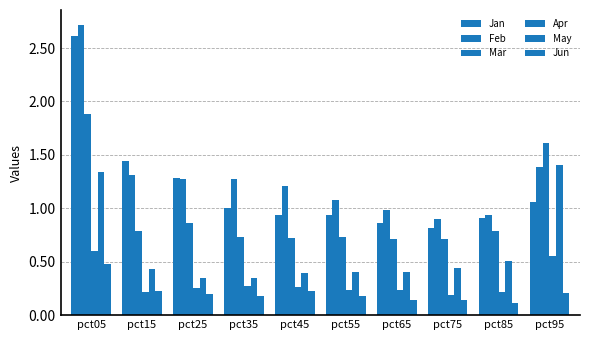

Reading left to right, list all the values displayed in this chart.

Jan: 2.6	1.4	1.3	1.0	0.9	0.9	0.9	0.8	0.9	1.1
Feb: 2.7	1.3	1.3	1.3	1.2	1.1	1.0	0.9	0.9	1.4
Mar: 1.9	0.8	0.9	0.7	0.7	0.7	0.7	0.7	0.8	1.6
Apr: 0.6	0.2	0.3	0.3	0.3	0.2	0.2	0.2	0.2	0.6
May: 1.3	0.4	0.3	0.3	0.4	0.4	0.4	0.4	0.5	1.4
Jun: 0.5	0.2	0.2	0.2	0.2	0.2	0.1	0.1	0.1	0.2